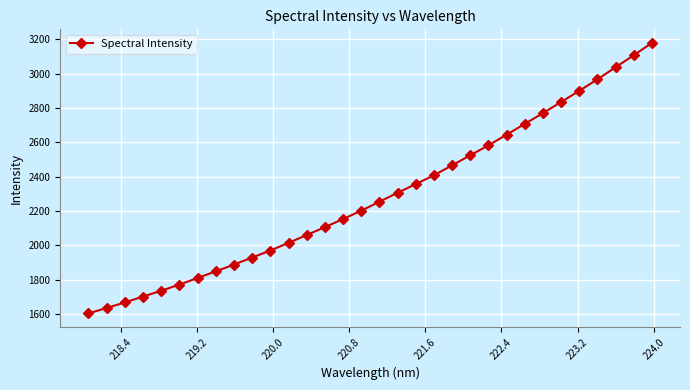

What is the value of the 8th point from the left?

1849.5